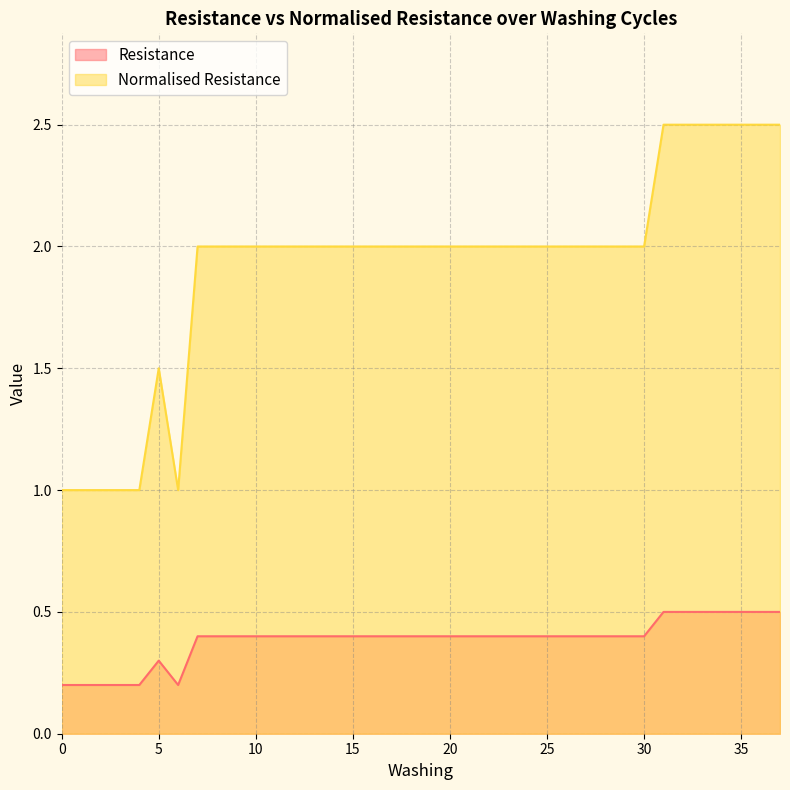

What is the difference between the highest and lowest values at 16?

1.6